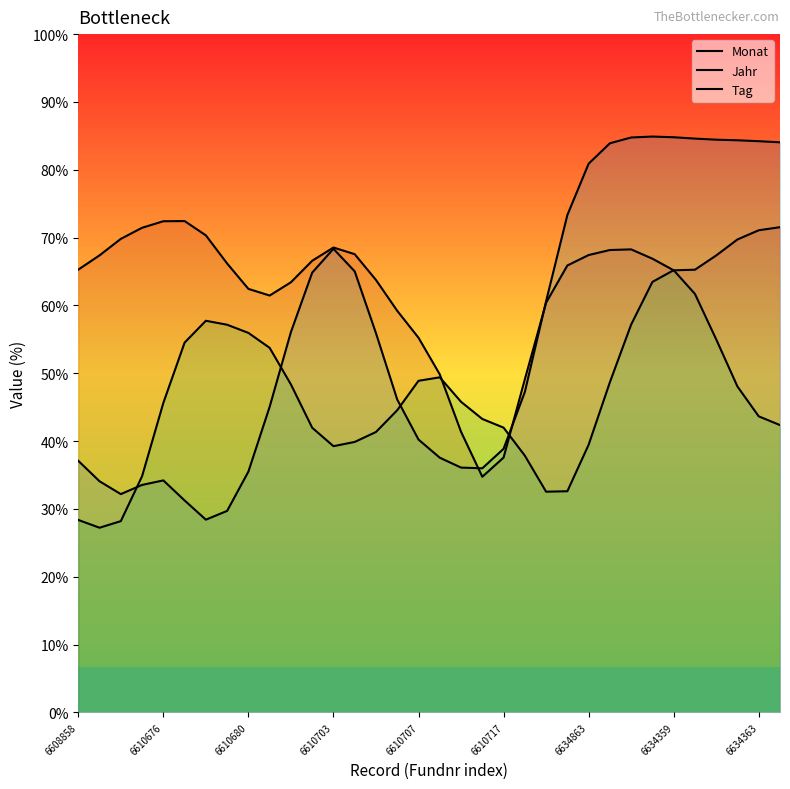

List the labels in order of Monat value, smallest first.

19, 20, 18, 21, 17, 16, 15, 22, 9, 6634363, 10, 14, 28, 29, 6608858, 23, 6634359, 11, 27, 30, 6610676, 24, 13, 25, 26, 12, 31, 6610680, 6634863, 32, 6610703, 33, 6610707, 6610717